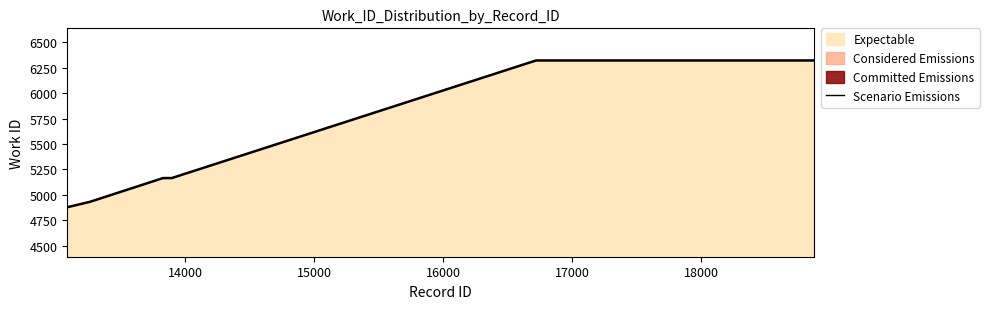

Does the chart display data point markers on the line(s)?

No